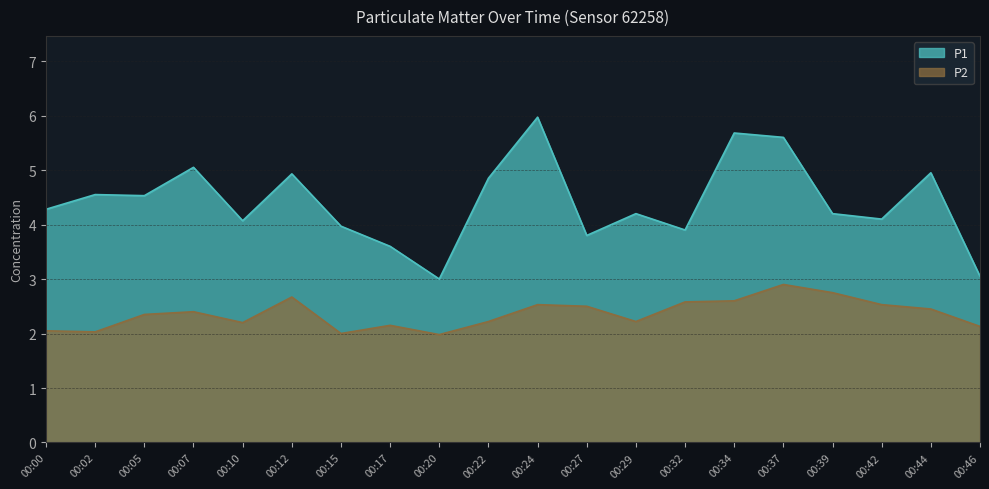

At how many categories does at least one series exceed 4?

14